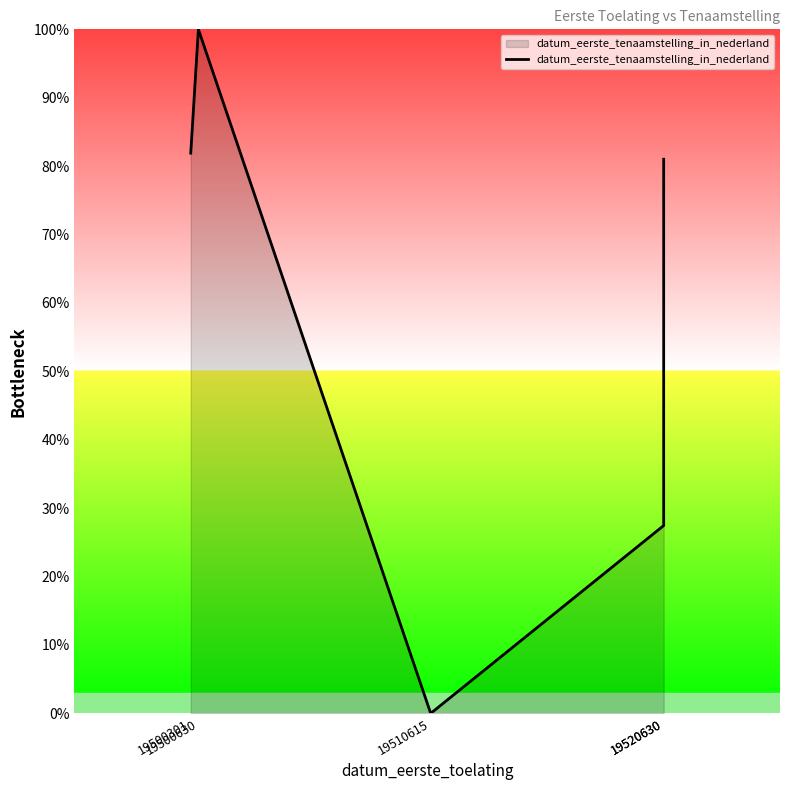

The chart shows a value of 157.4 at 19500630. True or false?

False